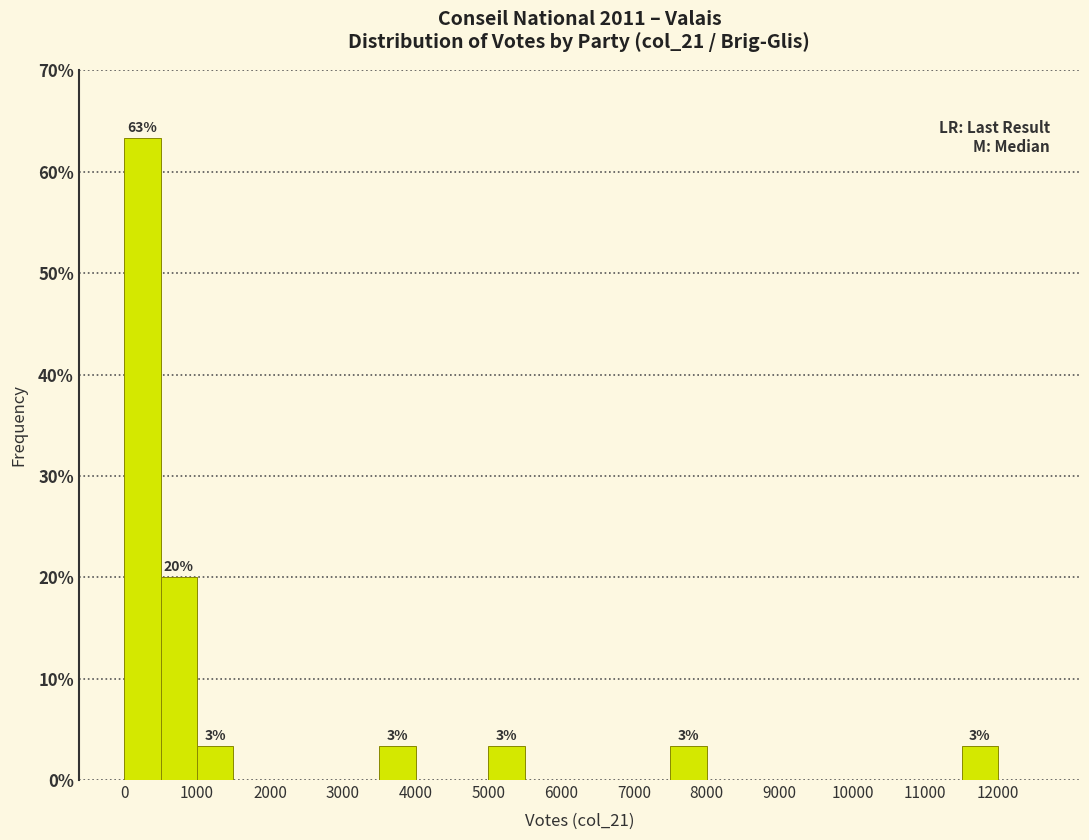

Which range on the x-axis has the tallest bar?

0 to 500